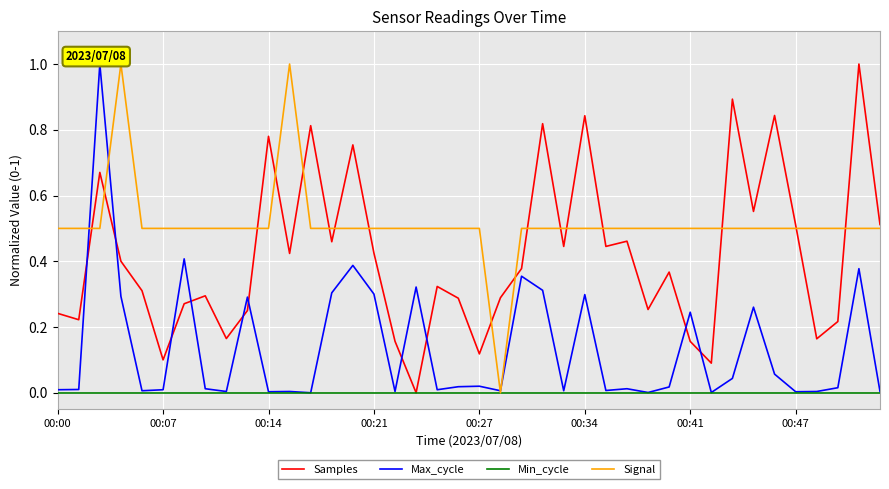

True or false: Samples and Max_cycle cross at least once.

True